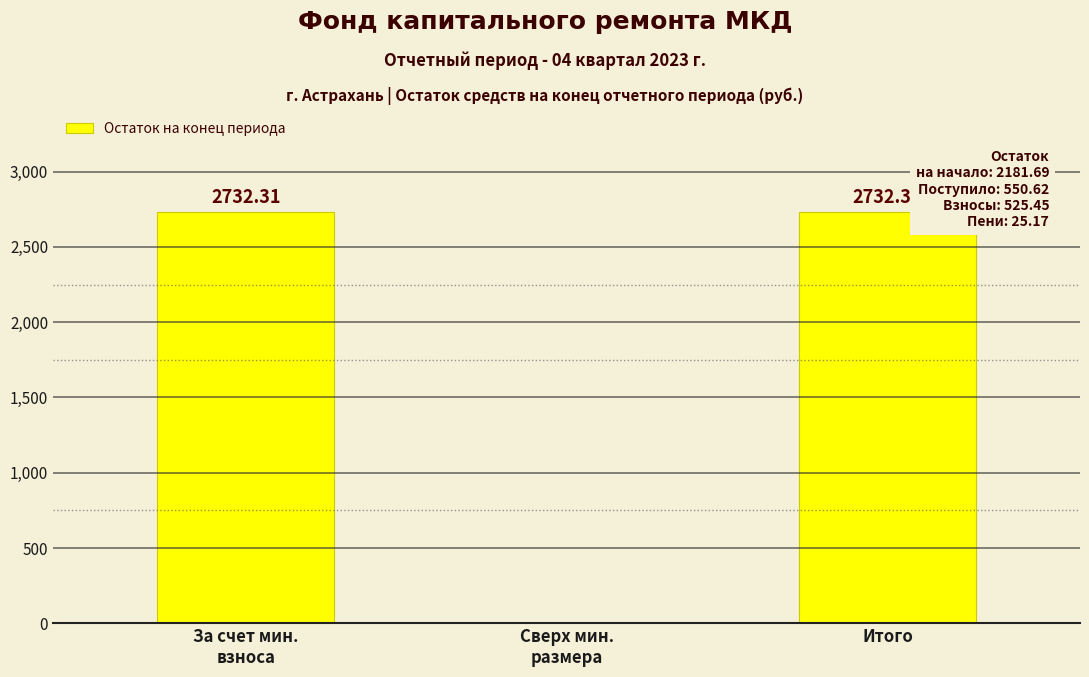

What is the difference between the values at За счет мин.
взноса and Сверх мин.
размера?

2732.3